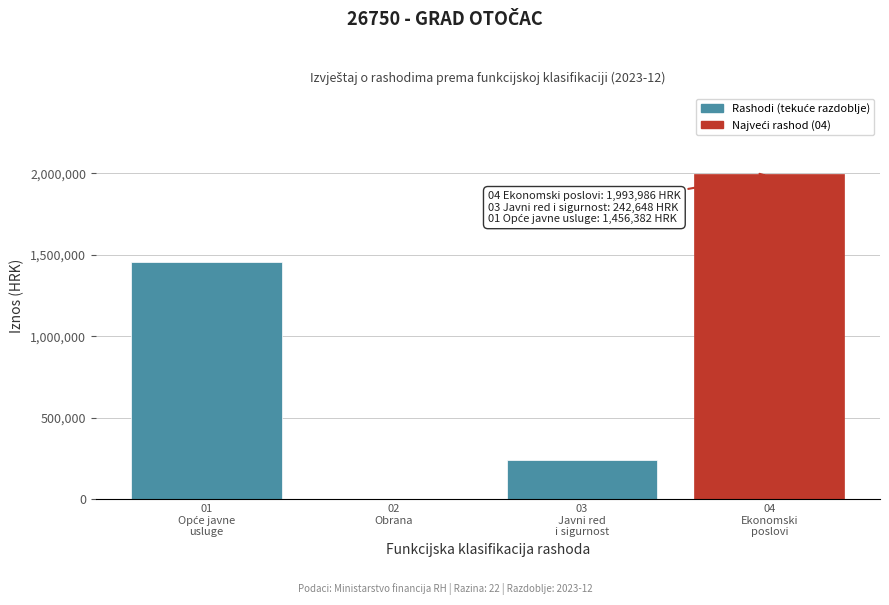

What is the sum of all values?

3693014.8